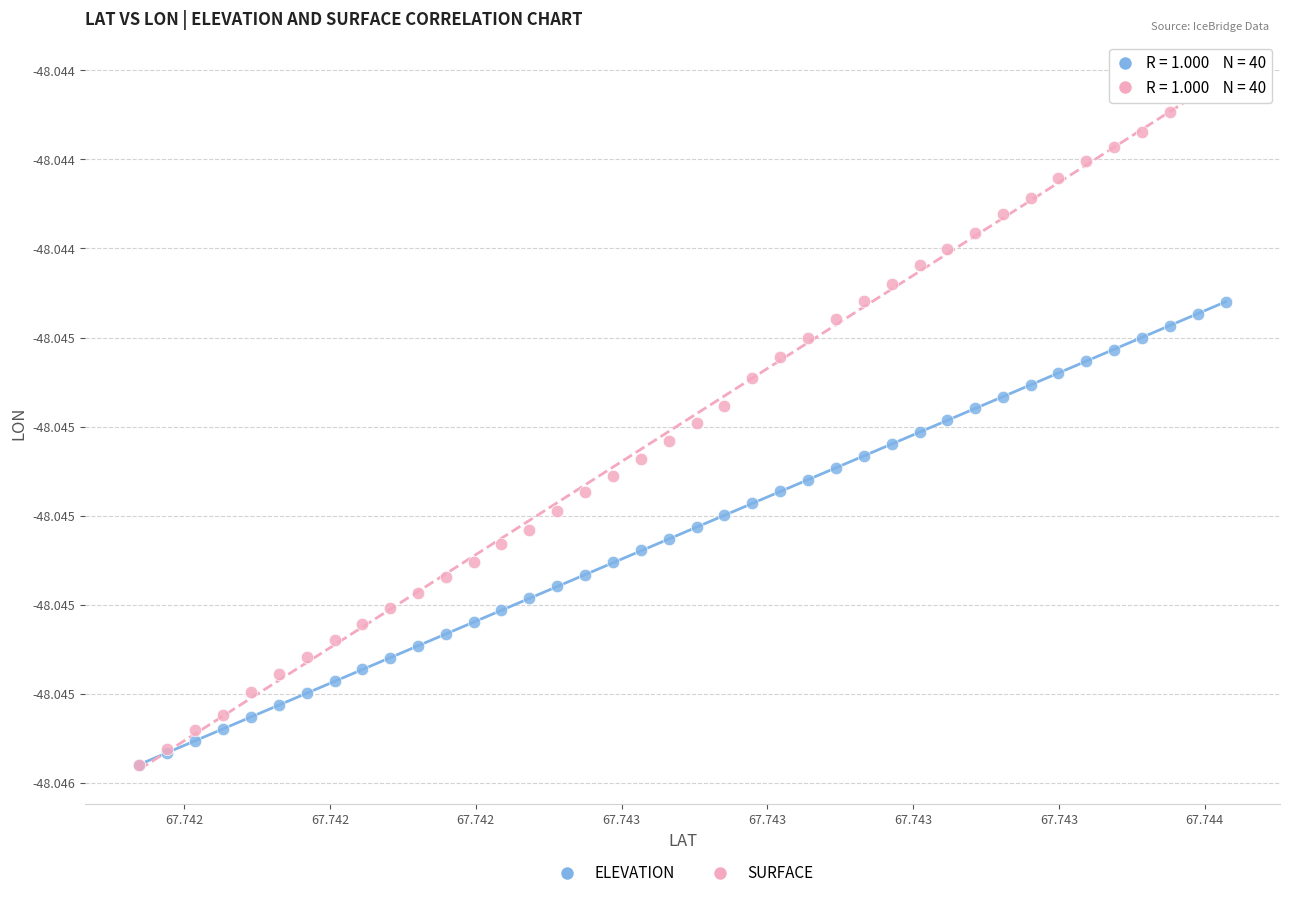

Which series contains the highest Y value?

SURFACE